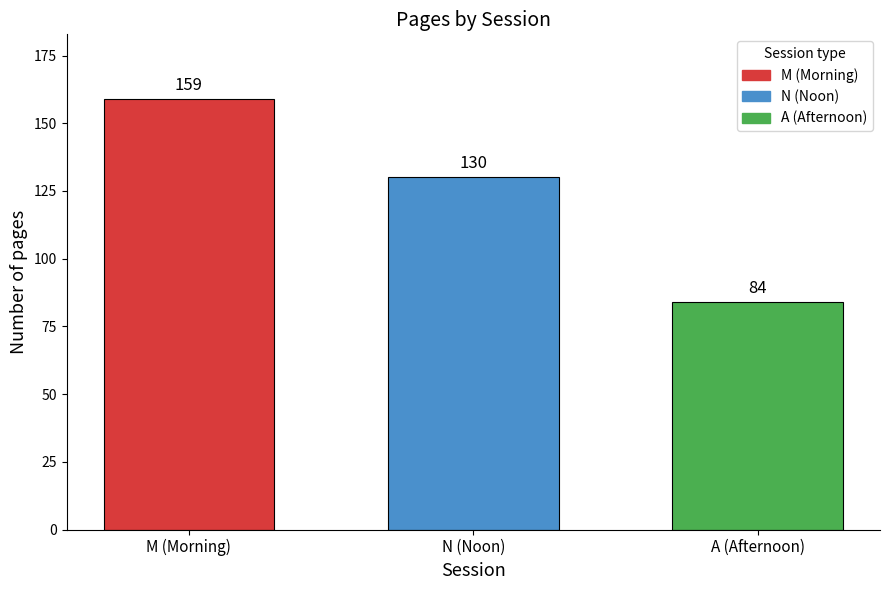

What is the greatest value displayed?

159